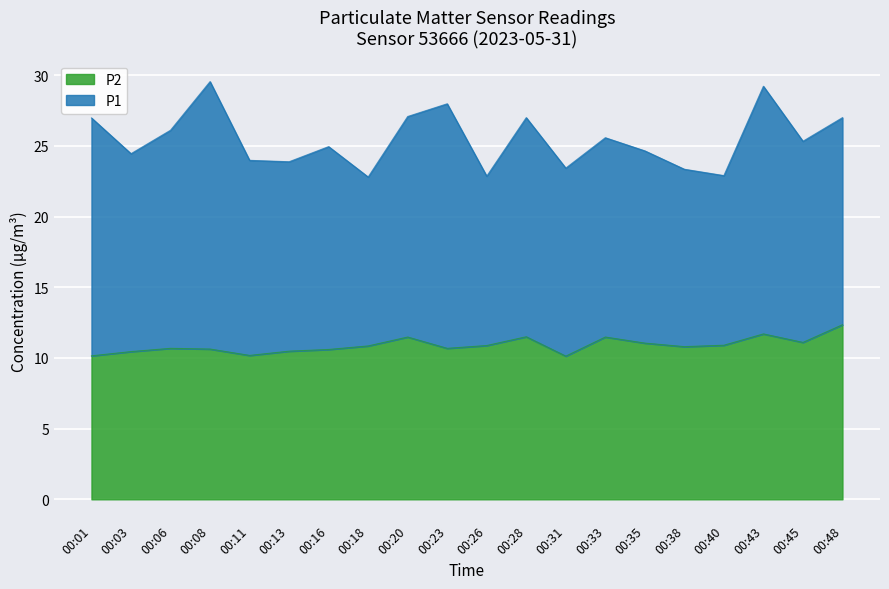

What is the minimum value for P2?

10.1